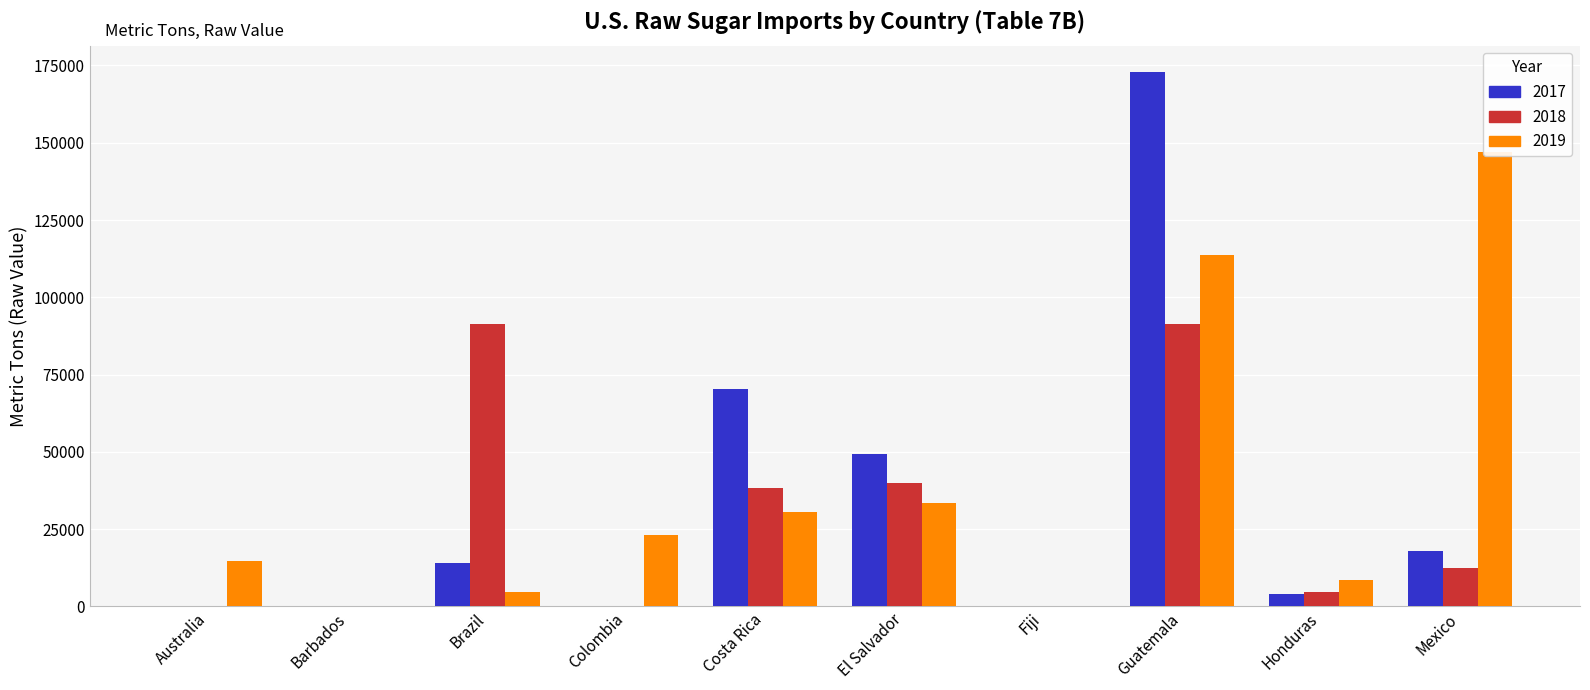

What position from the left is Barbados?

2